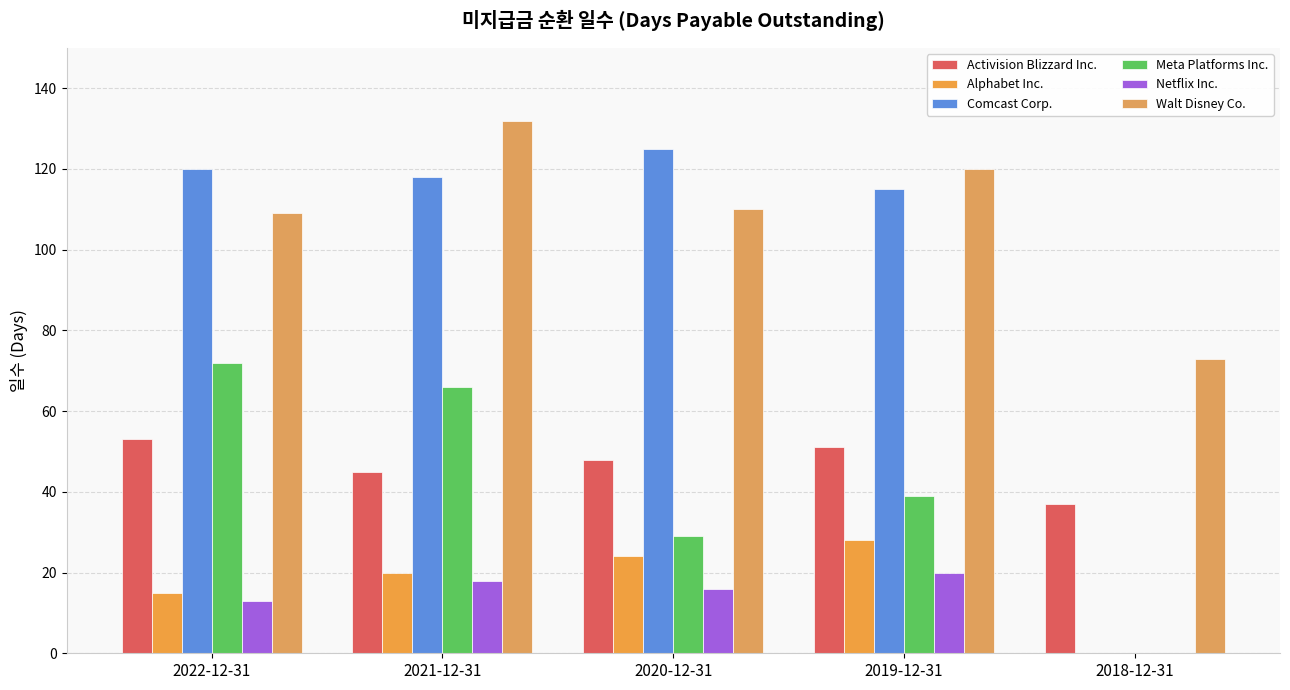

What value does the Activision Blizzard Inc. series have at 2018-12-31?

37